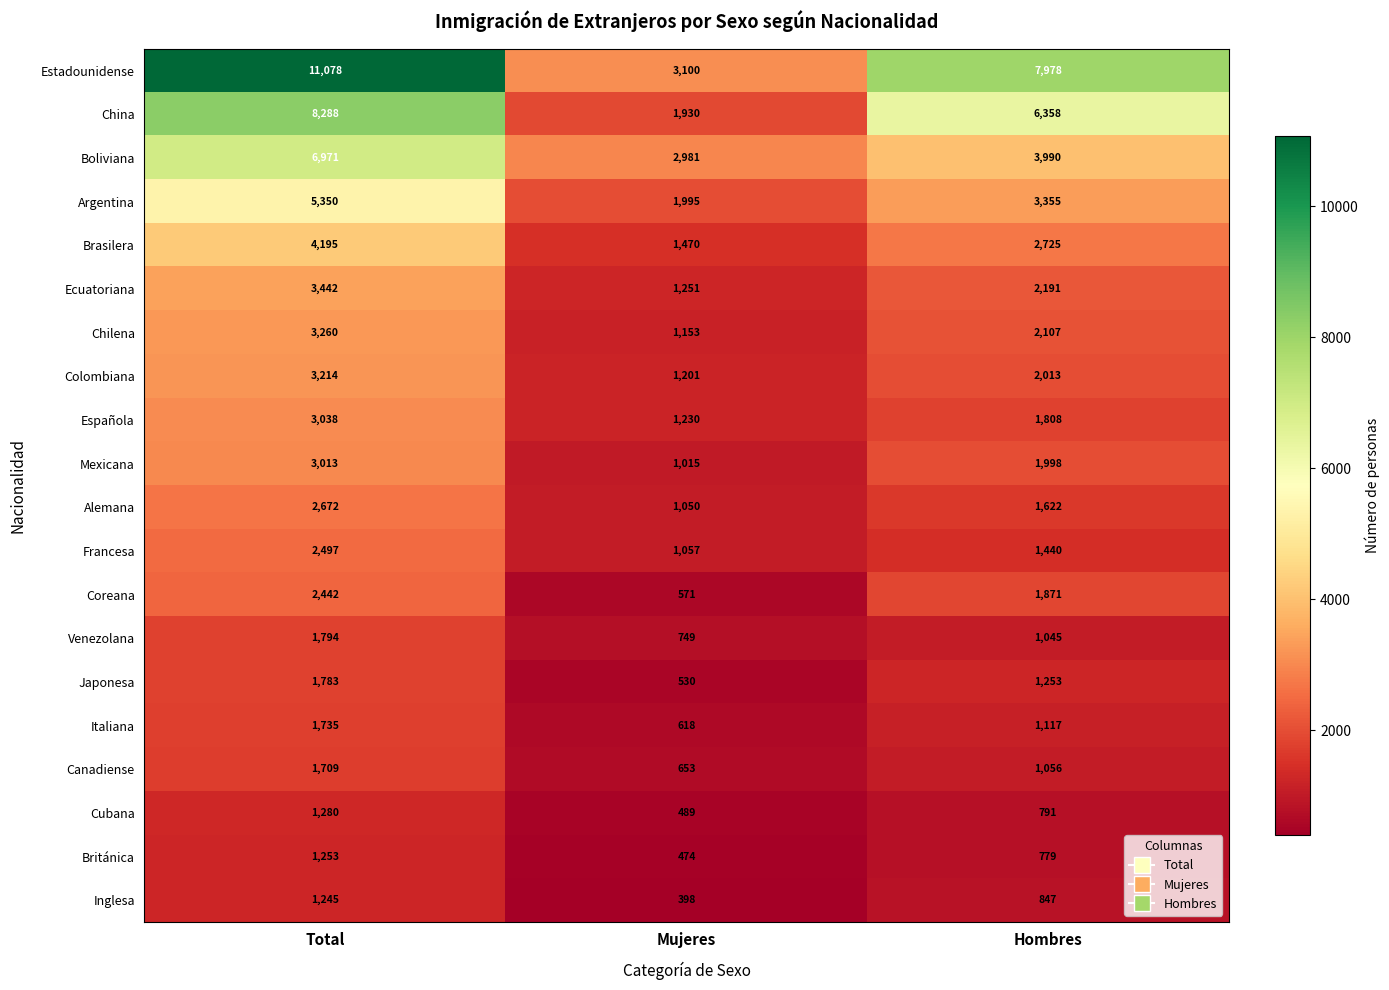

Which series has the largest total across all categories?

Estadounidense